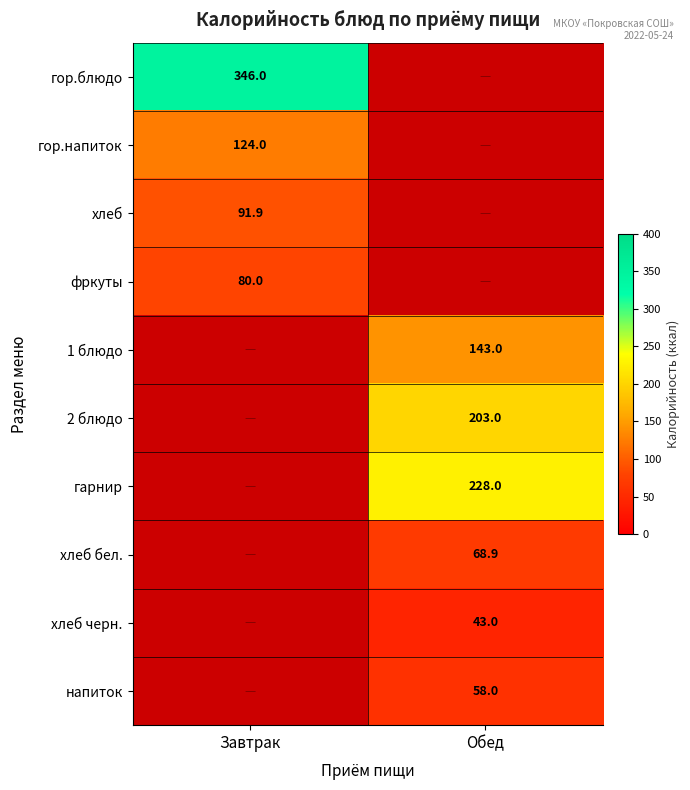

The value of гор.блюдо at Завтрак is 118.5. True or false?

False